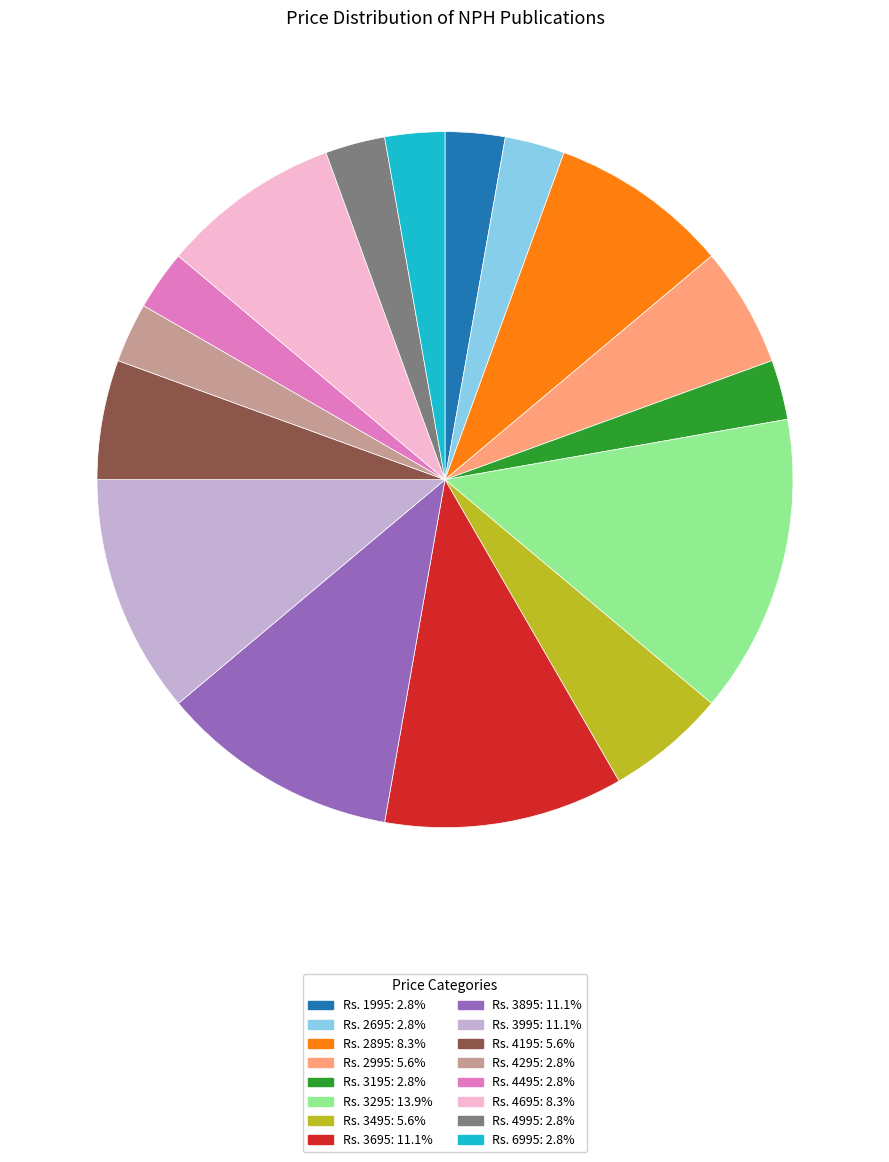

Do Rs. 3195 and Rs. 3495 together represent more than half of the pie?

No